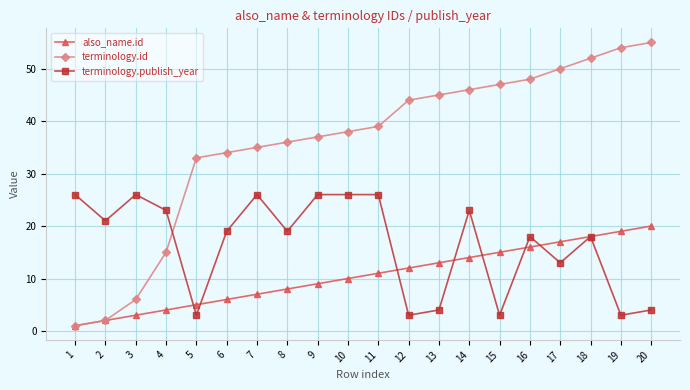

True or false: terminology.id has more than 0 interior local peaks.

False